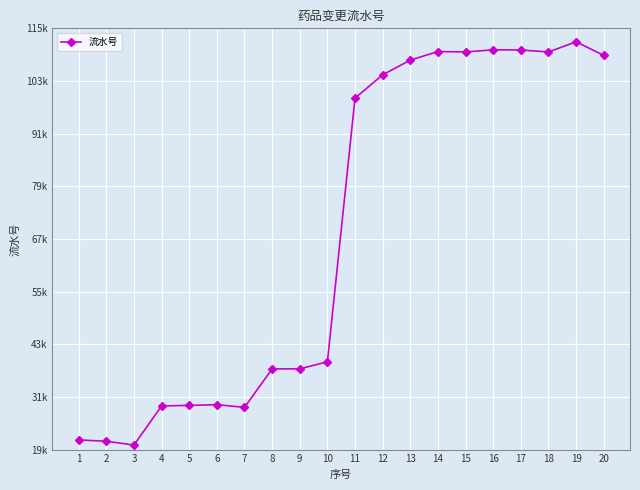

Rank the categories by value from highest to lowest.

19, 16, 17, 14, 18, 15, 20, 13, 12, 11, 10, 9, 8, 6, 5, 4, 7, 1, 2, 3